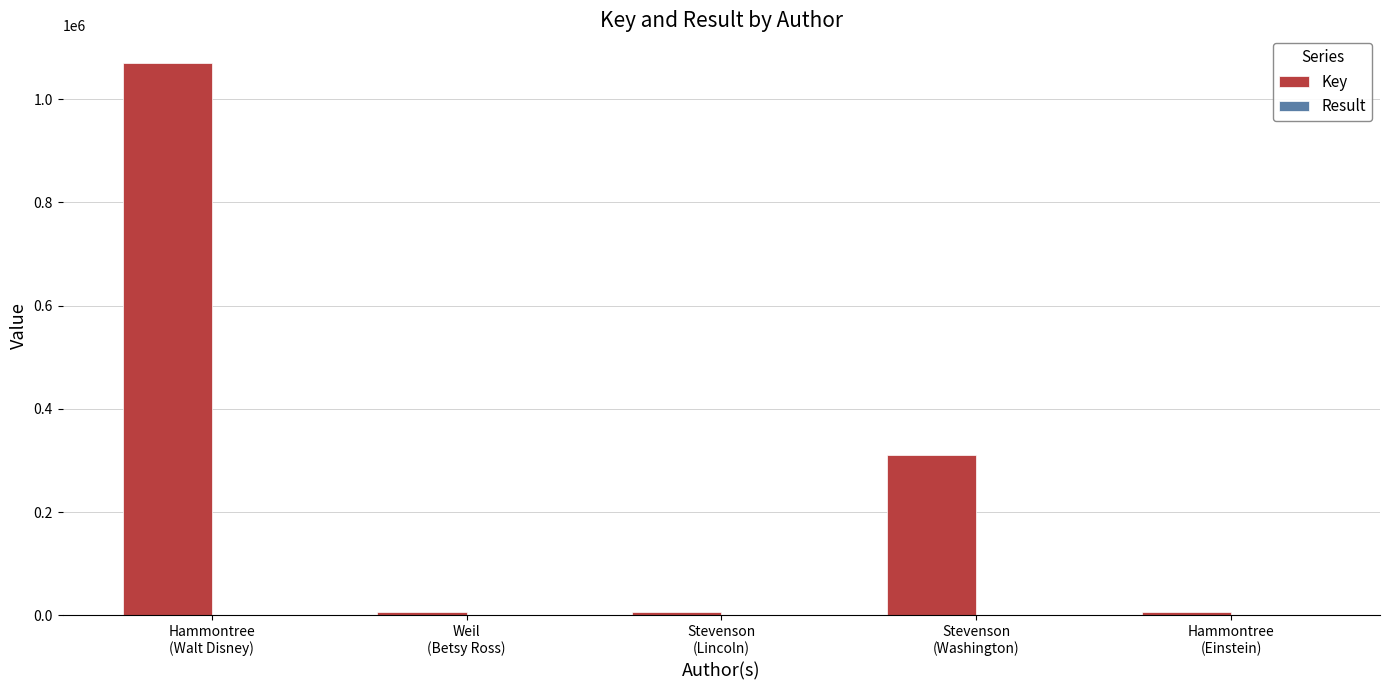

Which series has the largest total across all categories?

Key